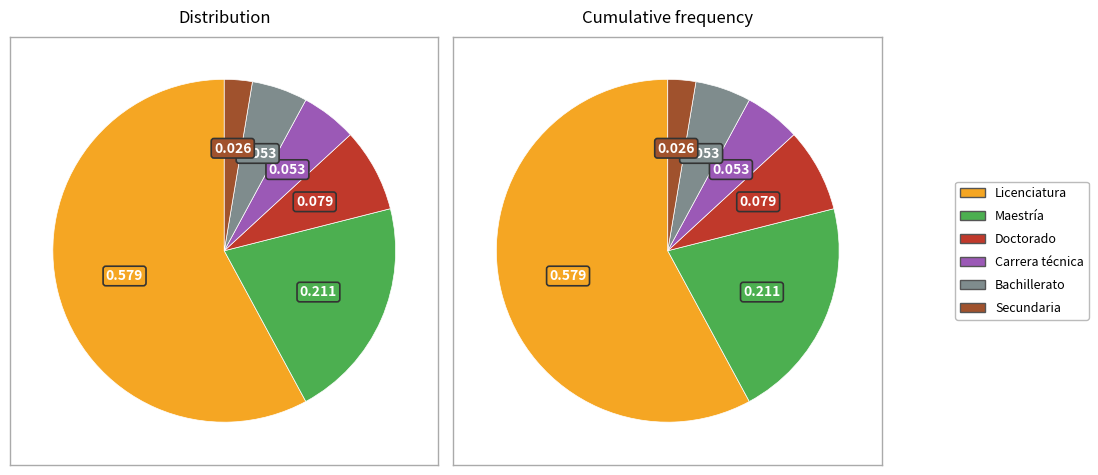

Which has a higher value, Bachillerato or Maestría?

Maestría